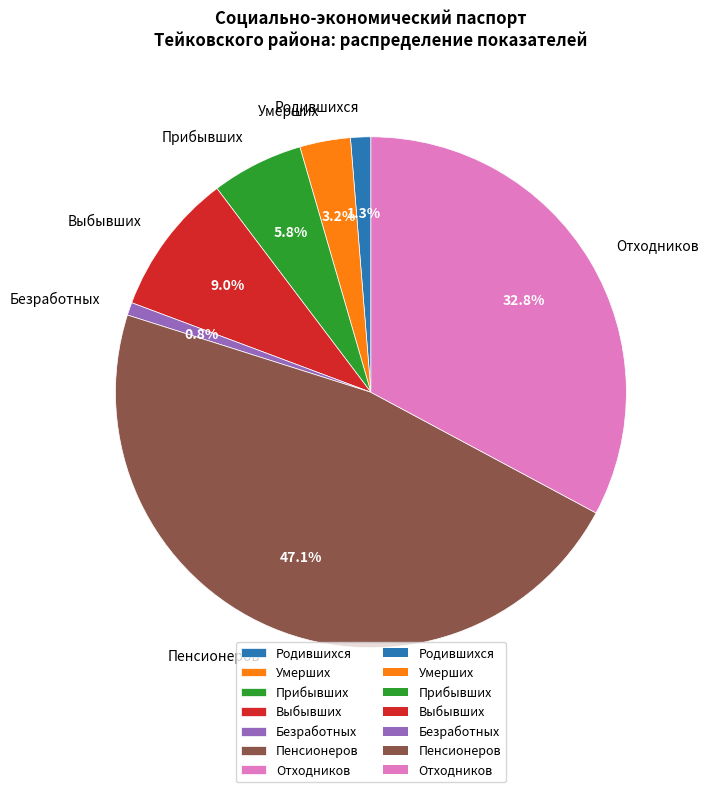

To the nearest percent, what is the difference between the largest and smallest slice percentages?

46%